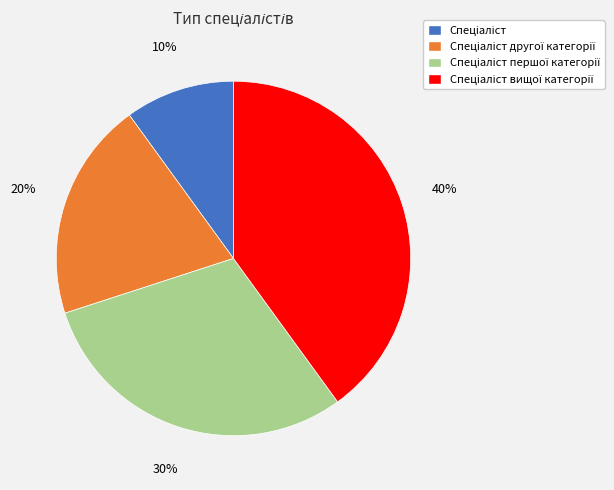

Is there any slice that represents more than half of the pie?

No